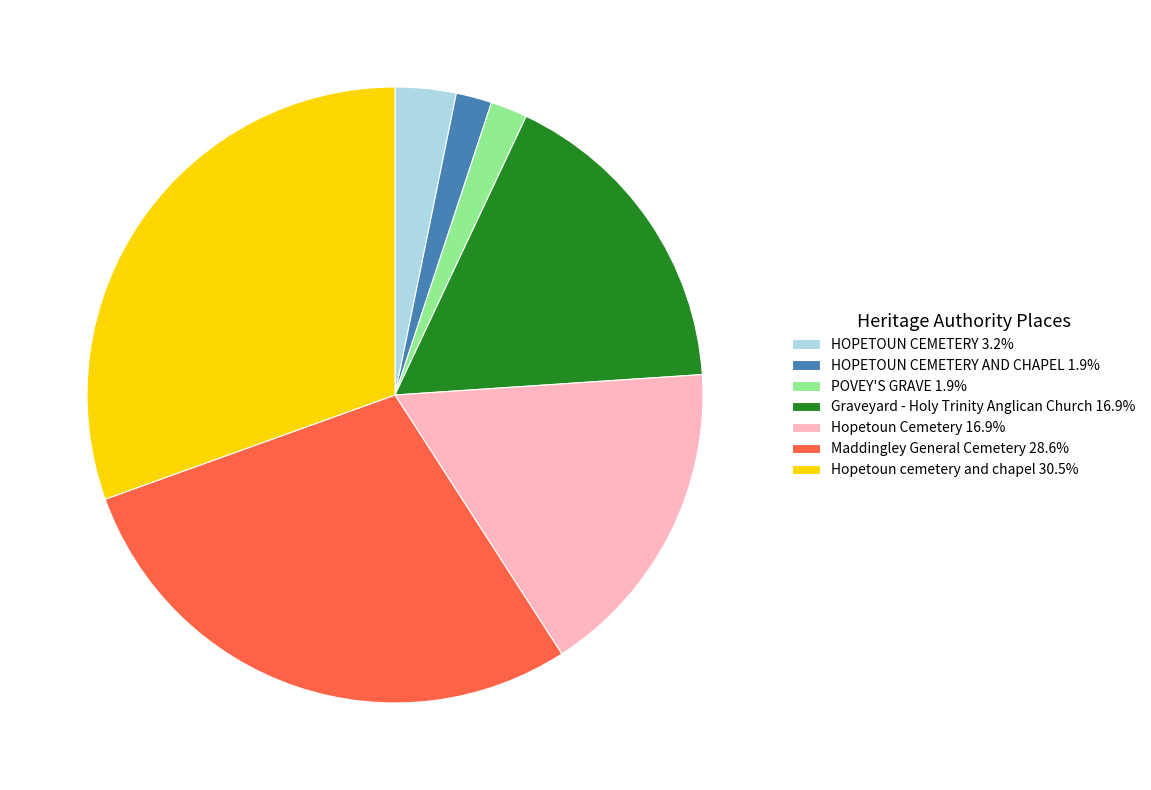

Is the sum of Hopetoun cemetery and chapel 30.5% and HOPETOUN CEMETERY 3.2% greater than half?

No